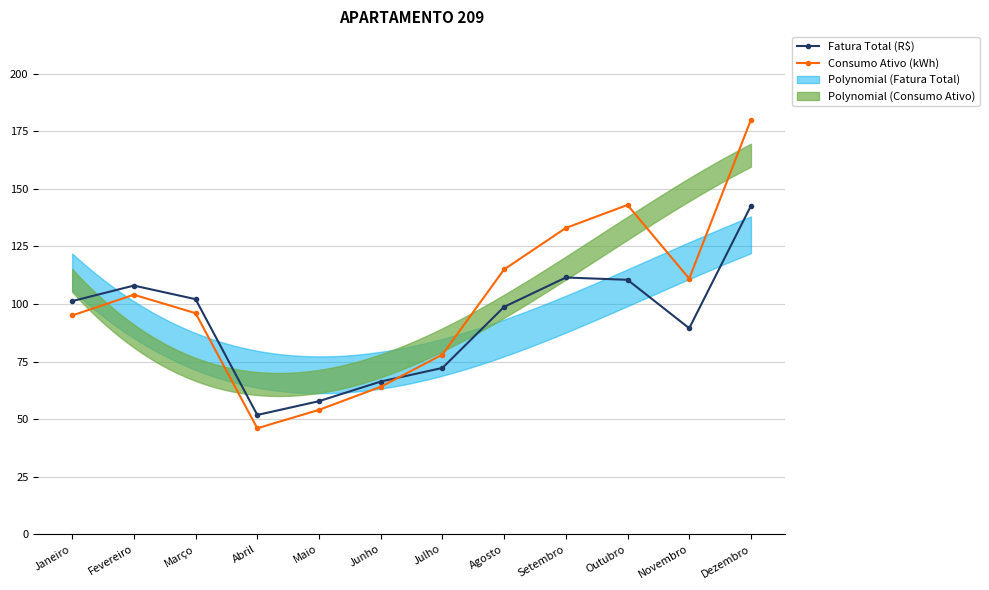

Reading left to right, extract all data points from this chart.

Fatura Total (R$): 101.2	108.0	102.1	51.8	57.8	66.3	72.2	98.7	111.5	110.5	89.5	142.6
Consumo Ativo (kWh): 95.0	104.0	96.0	46.0	54.0	64.0	78.0	115.0	133.0	143.0	111.0	180.0